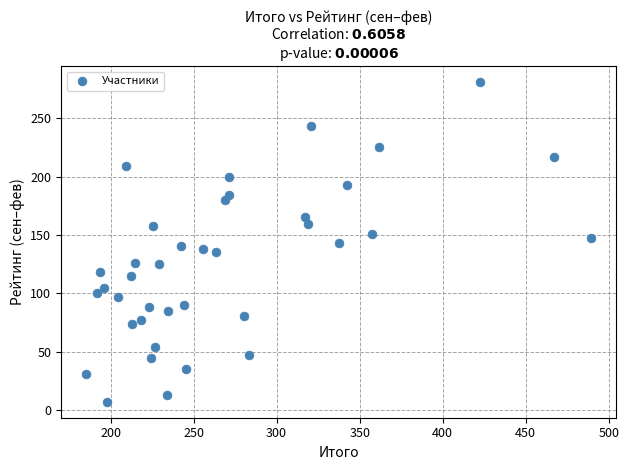

What is the range of X values (max minus min)?

304.0